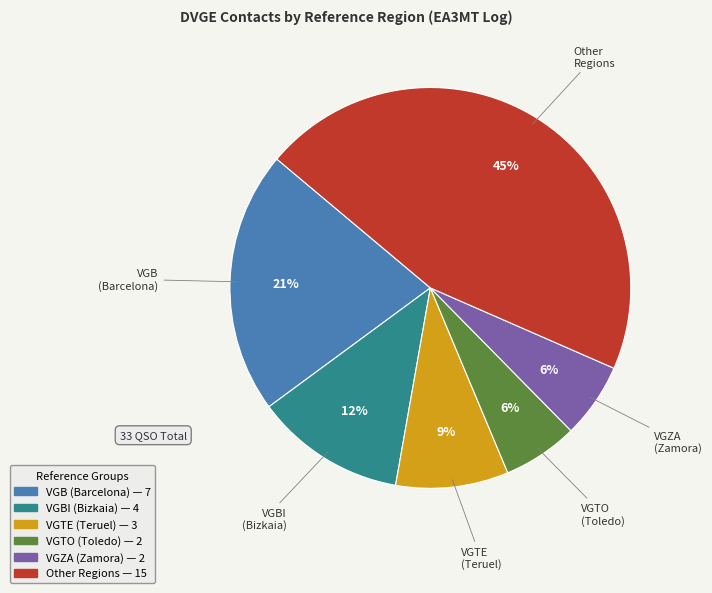

How many slices are in this pie chart?

6